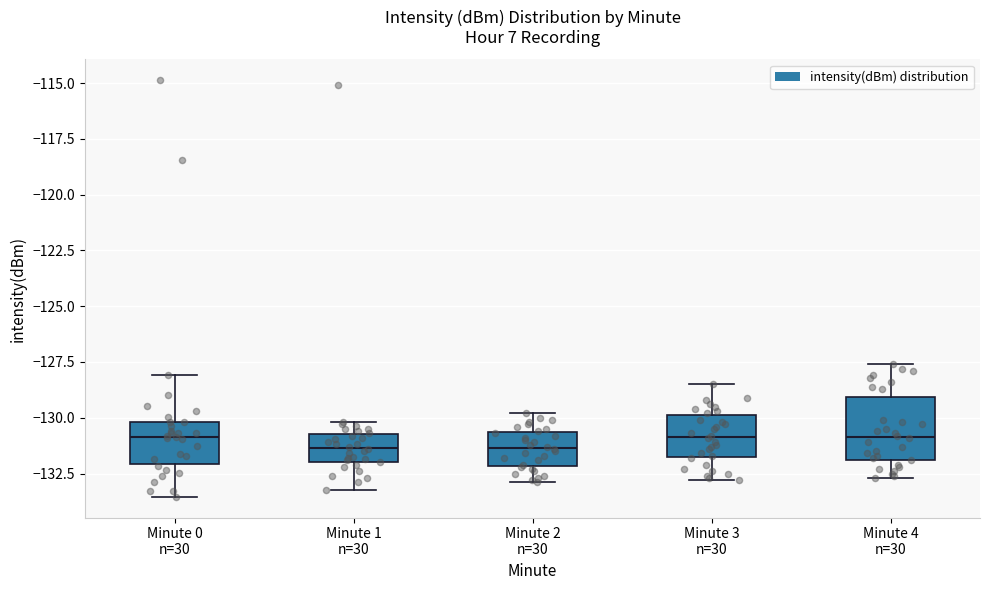

Reading left to right, transcribe this box plot: for each box, give where its median line is, the range the box spans, and where its two whiskers end, as read against the y-axis. The values are not printed on the chart, so give them approximately, as read against the axis.

Minute 0 n=30: median -131.0, box -132.0 to -130.0, whiskers -133.5 to -128.0
Minute 1 n=30: median -131.5, box -132.0 to -130.5, whiskers -133.0 to -130.0
Minute 2 n=30: median -131.5, box -132.0 to -130.5, whiskers -133.0 to -130.0
Minute 3 n=30: median -131.0, box -132.0 to -130.0, whiskers -133.0 to -128.5
Minute 4 n=30: median -131.0, box -132.0 to -129.0, whiskers -132.5 to -127.5